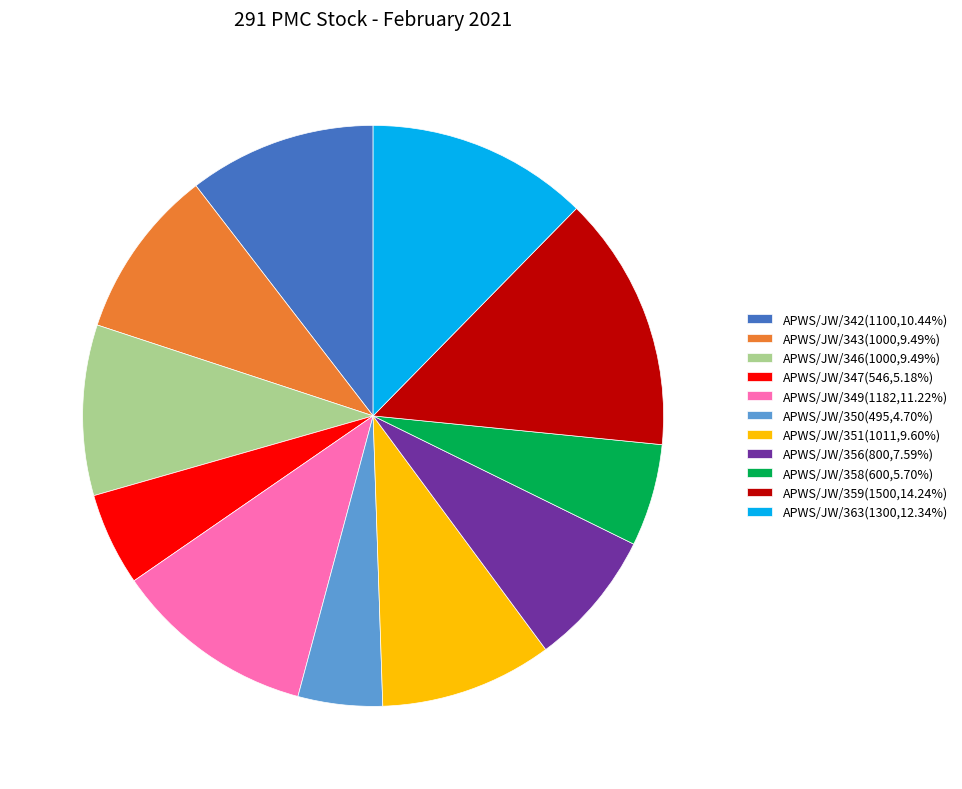

Count the number of slices in the pie.

11